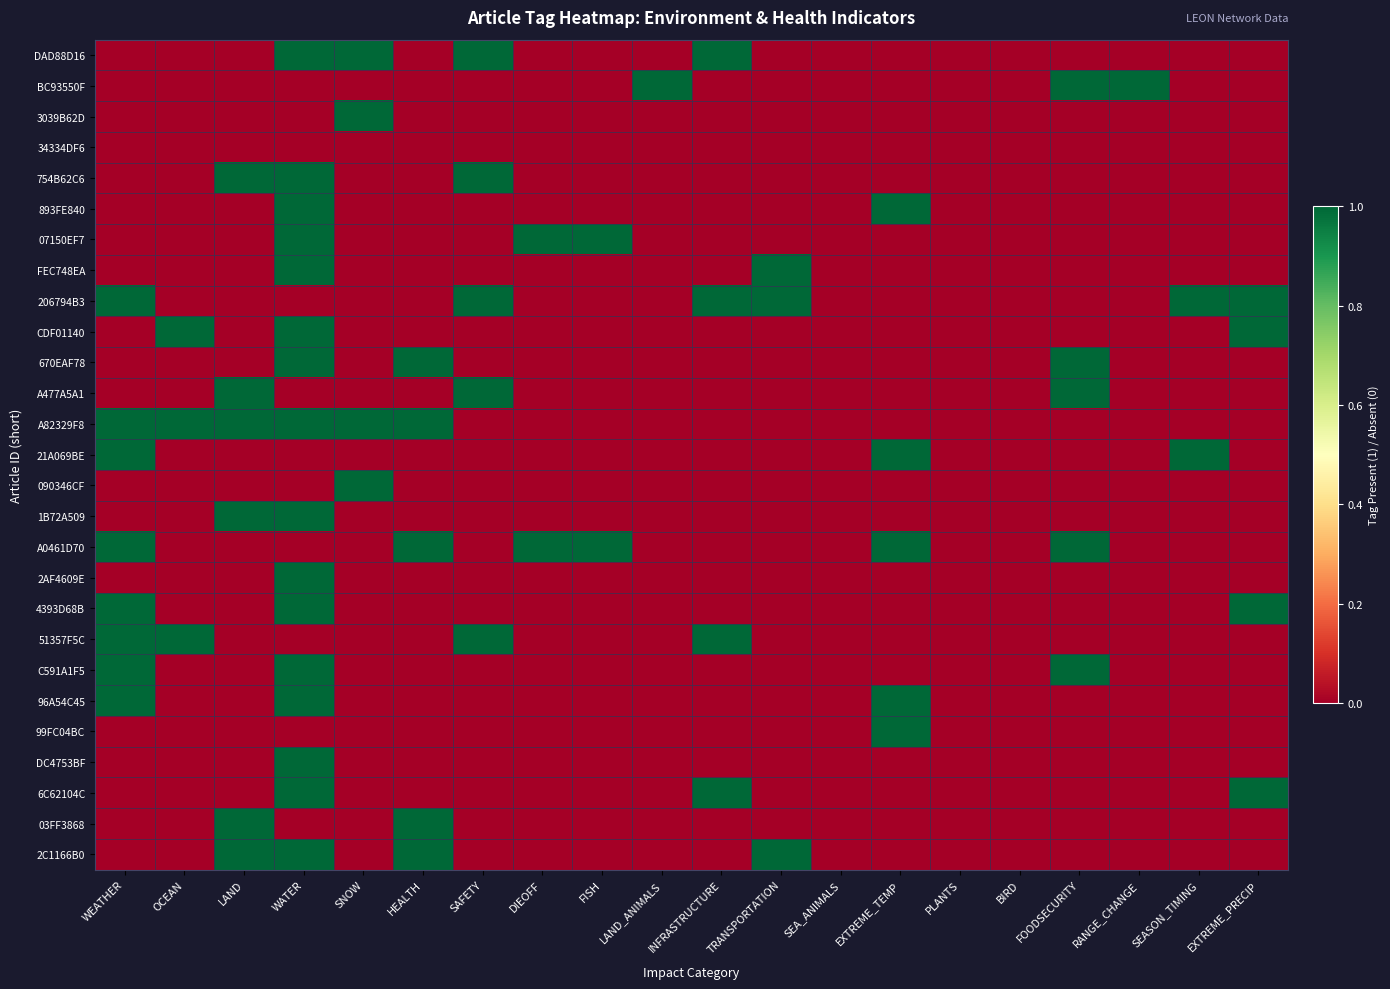

Between OCEAN and FOODSECURITY, which series saw the biggest shift?

BC93550F